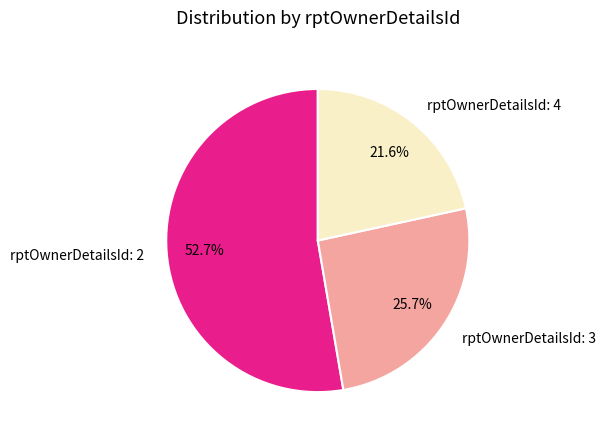

What is the ratio of the value at rptOwnerDetailsId: 4 to the value at rptOwnerDetailsId: 3?

0.8